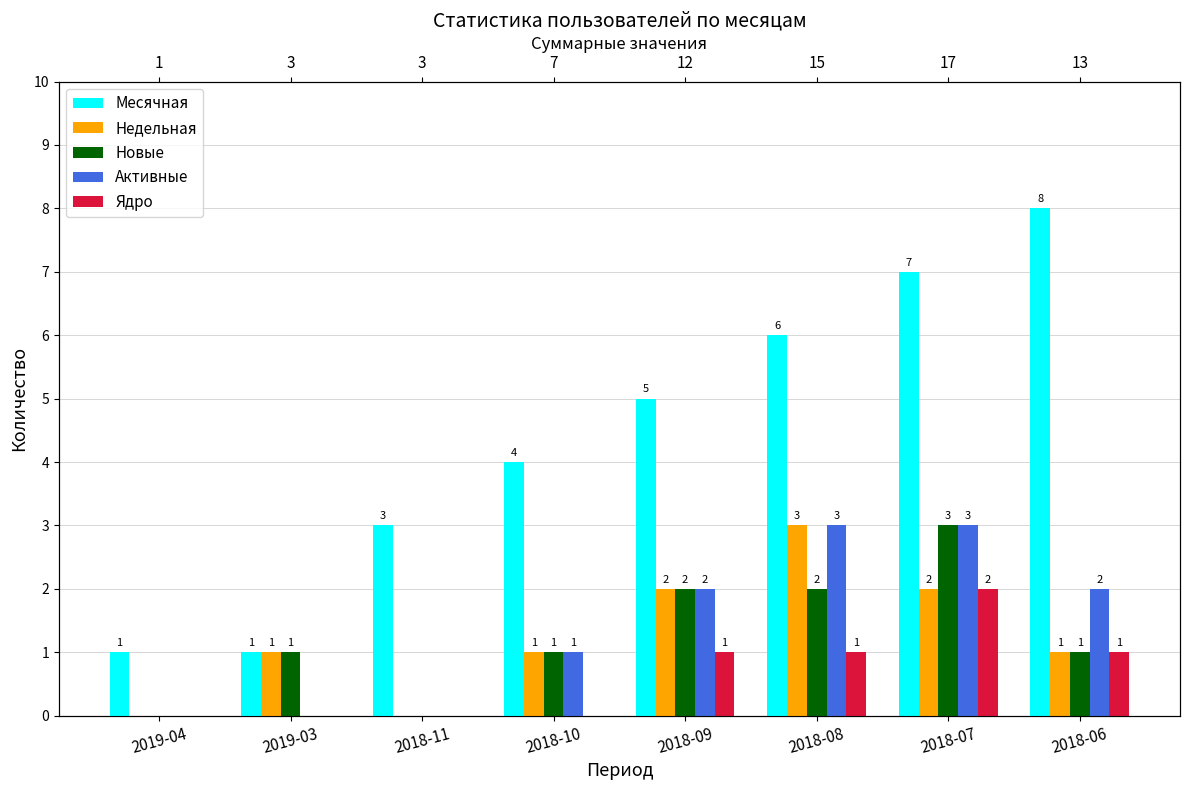

Which category has the highest value across all series?

2018-06